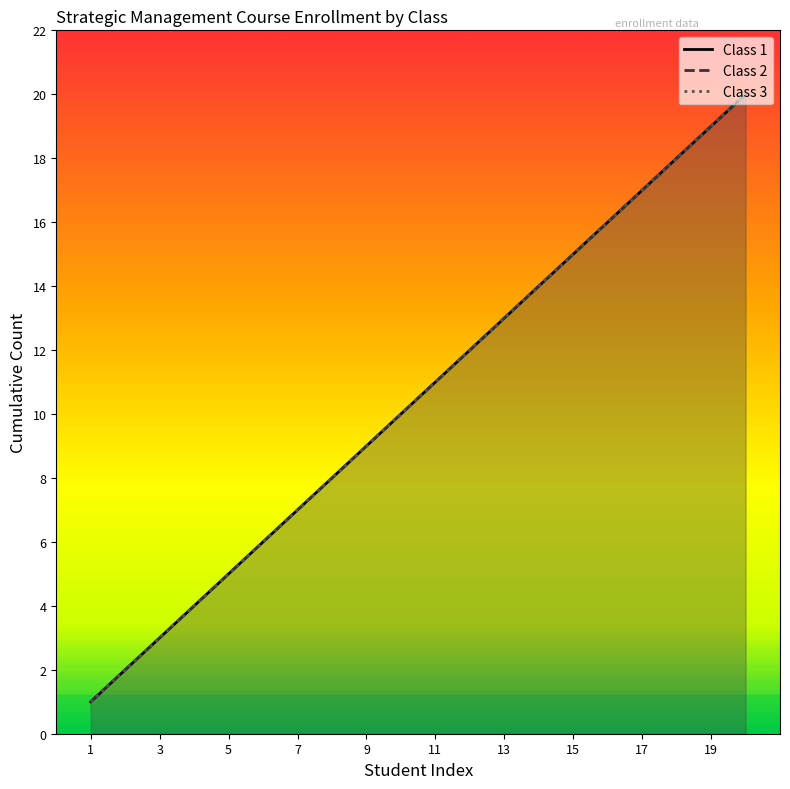

Between 9 and 17, which is larger?

17